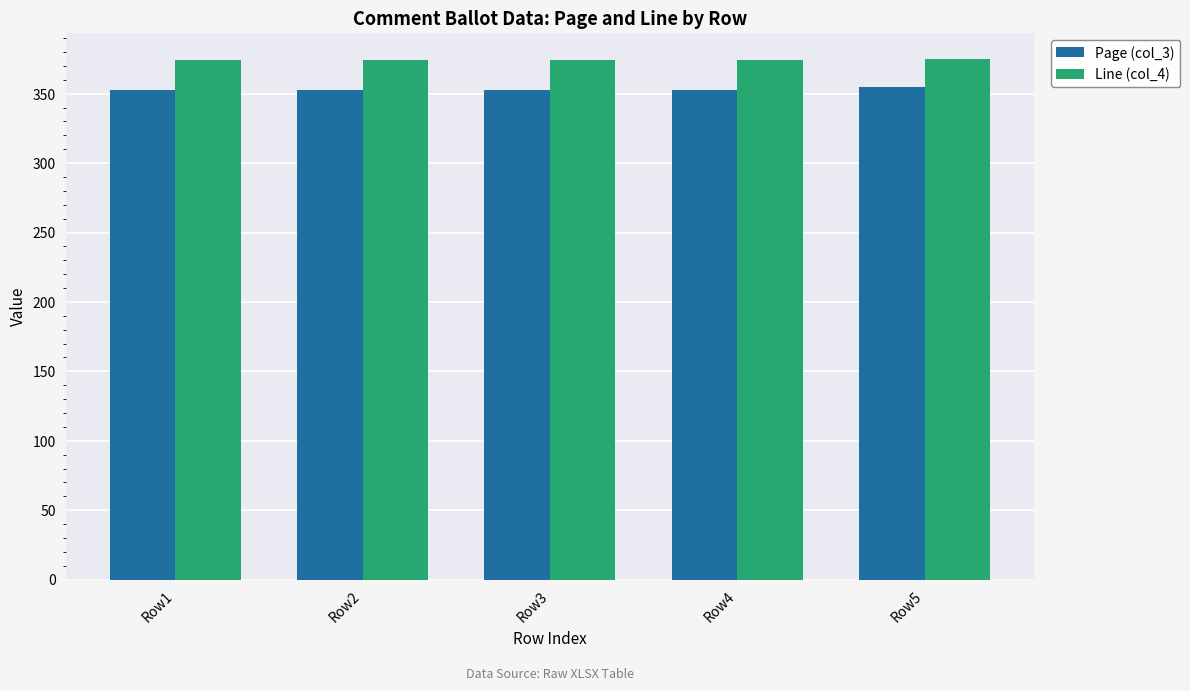

What is the lowest value of the Line (col_4) series?

374